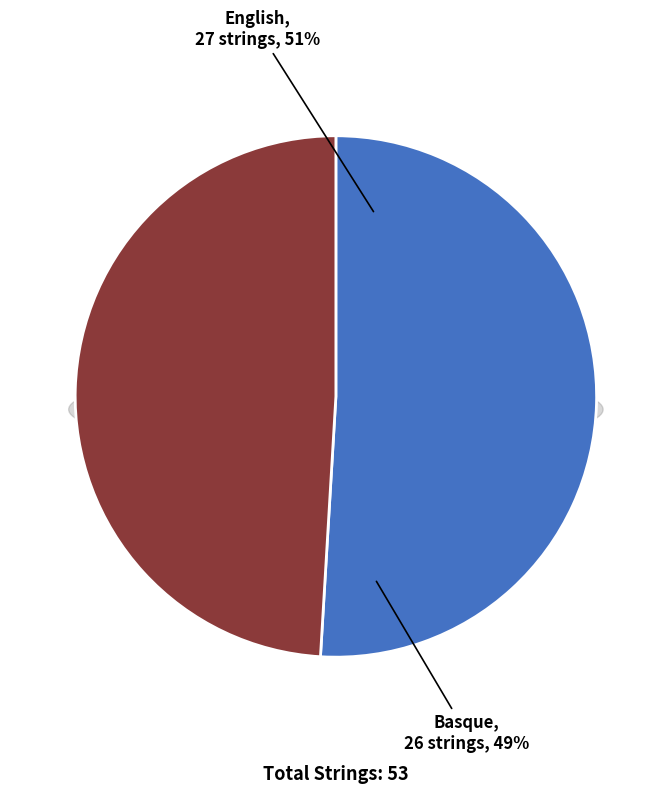

To the nearest percent, what portion does Basque represent?

49%